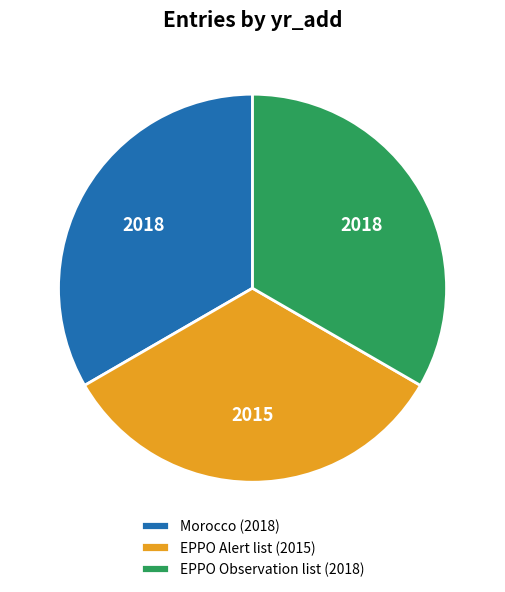

Count the number of slices in the pie.

3